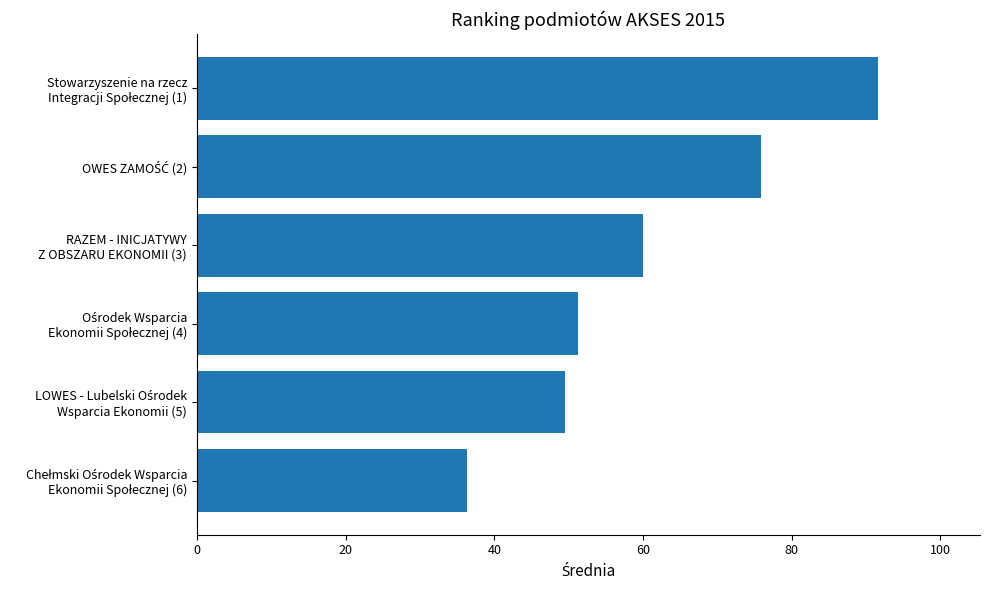

How many values exceed 59?

3